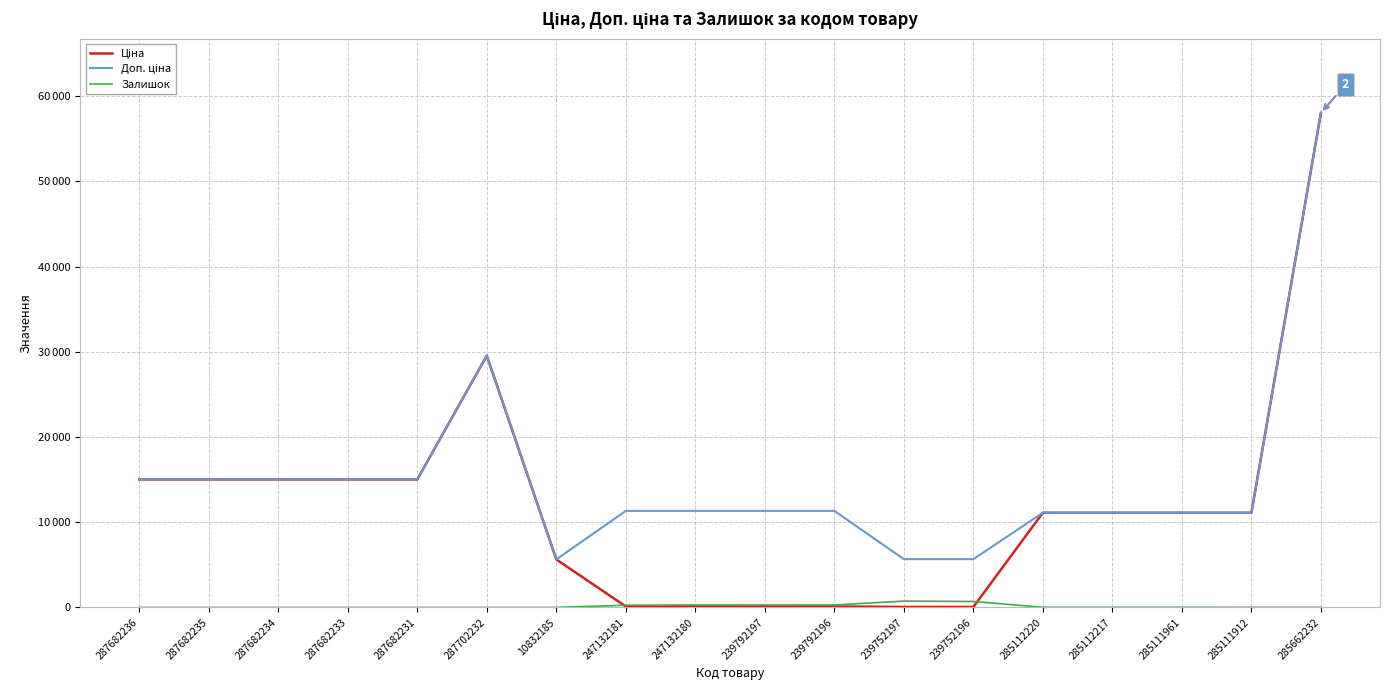

Rank the series at 239752196 from highest to lowest value.

Доп. ціна, Залишок, Ціна